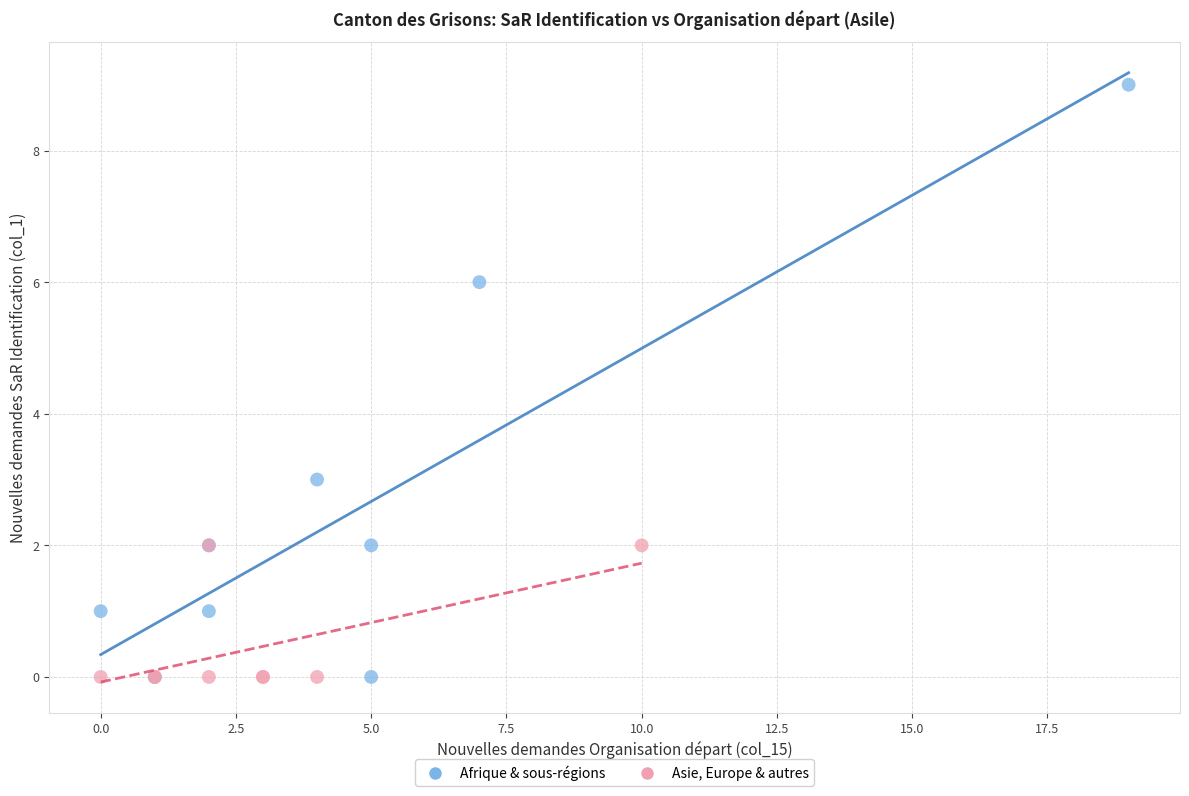

Which series contains the highest Y value?

Afrique & sous-régions